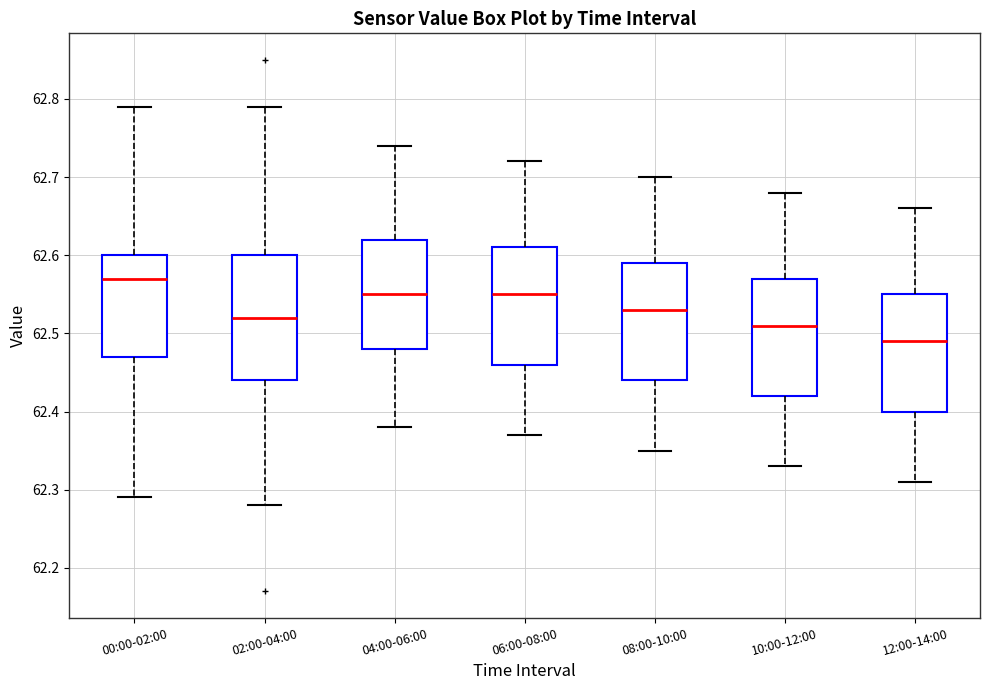

Where is the upper edge of the box for 06:00-08:00 on the y-axis? The values are not printed on the chart, so give them approximately, as read against the axis.

62.61